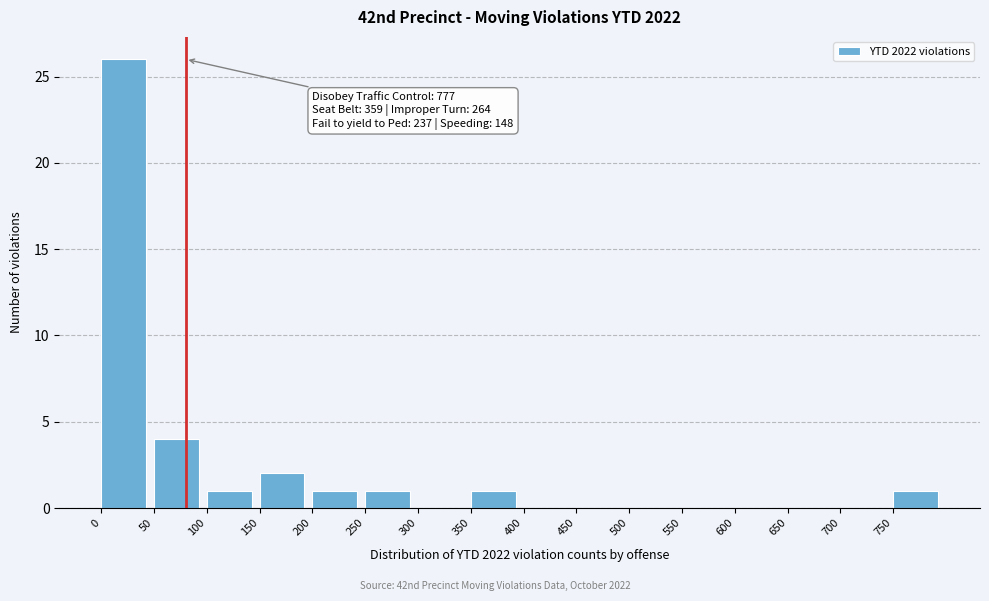

Over which range of the x-axis is the bar tallest?

0 to 50